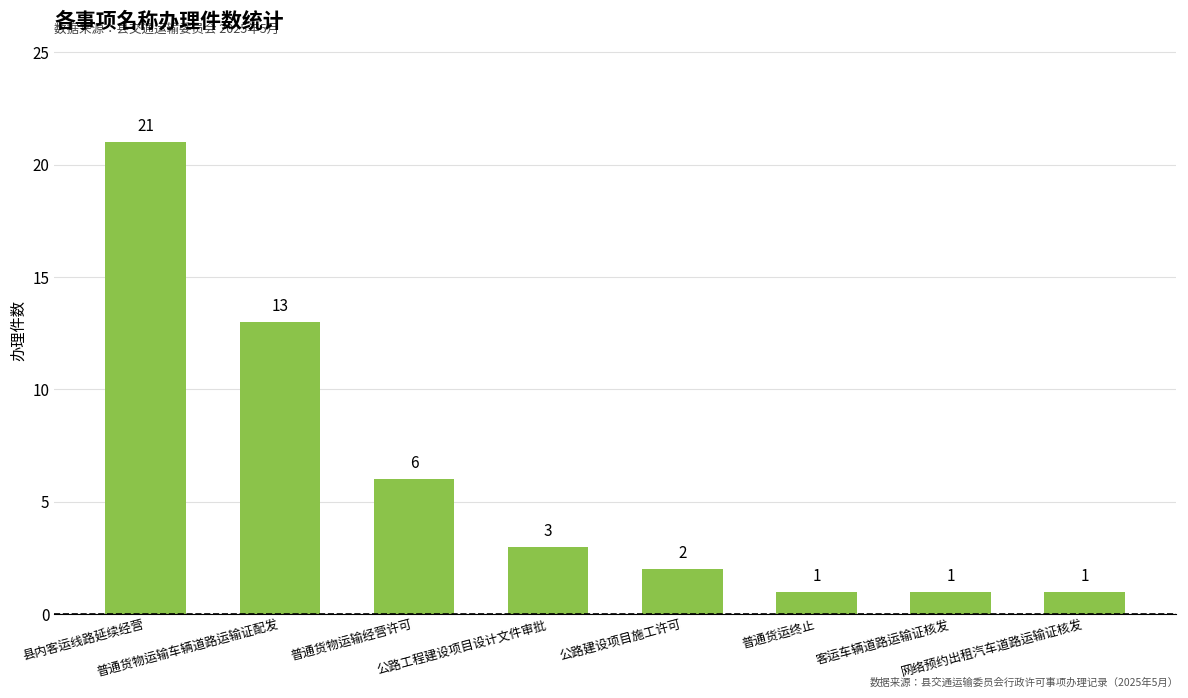

What is the label of the 7th bar from the left?

客运车辆道路运输证核发